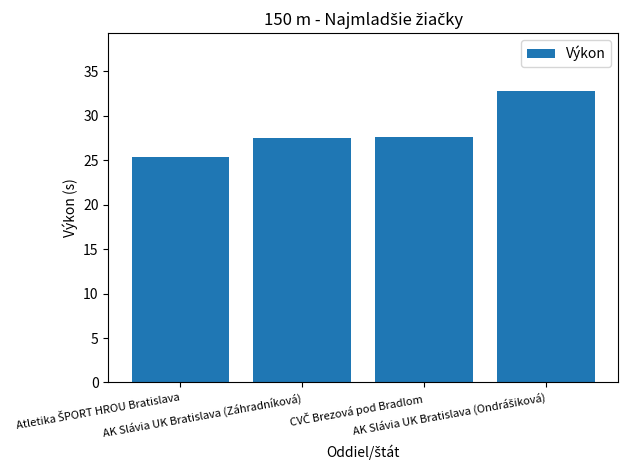

What is the value of the 2nd bar from the left?

27.5